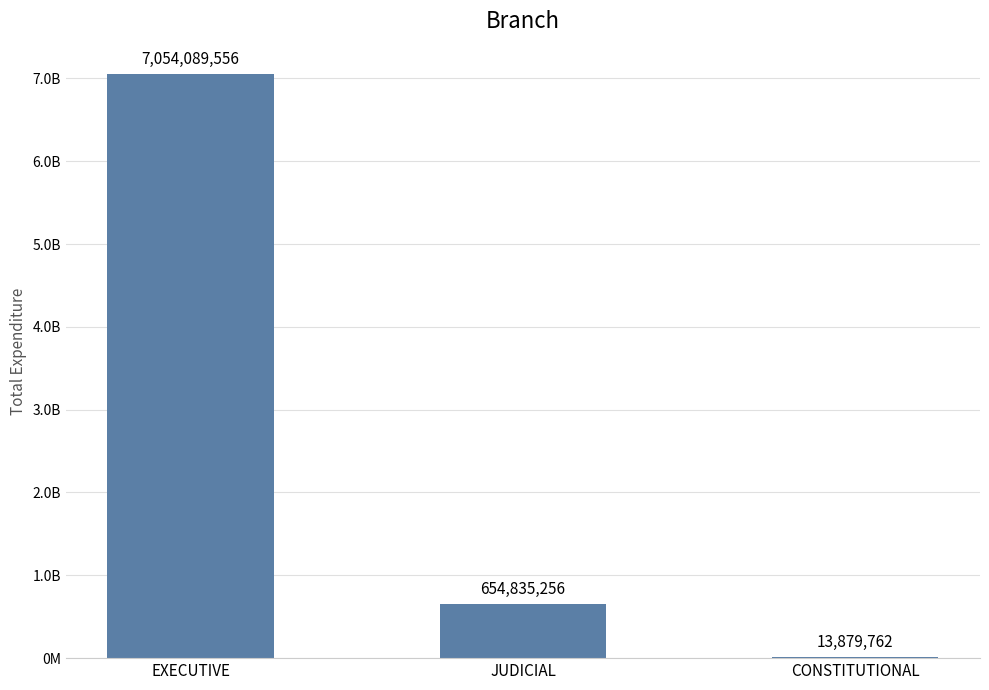

Reading left to right, what are all the values shown in this chart?

7054089556.4	654835256.2	13879762.5